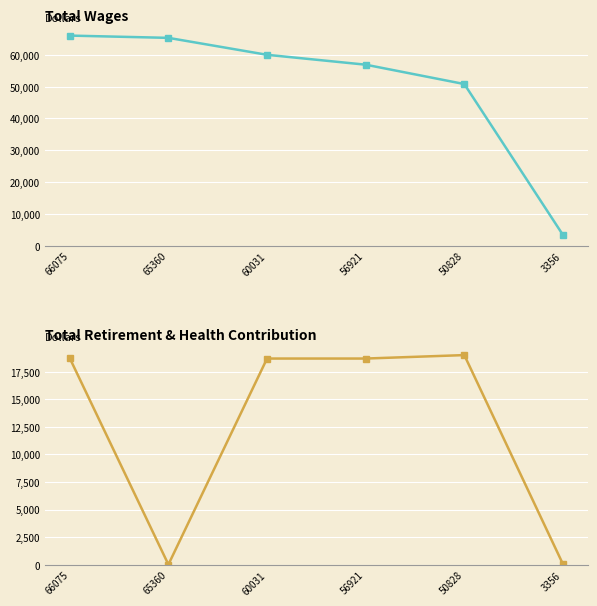

The value of Total Retirement & Health Contribution at 65360 is 15. True or false?

False